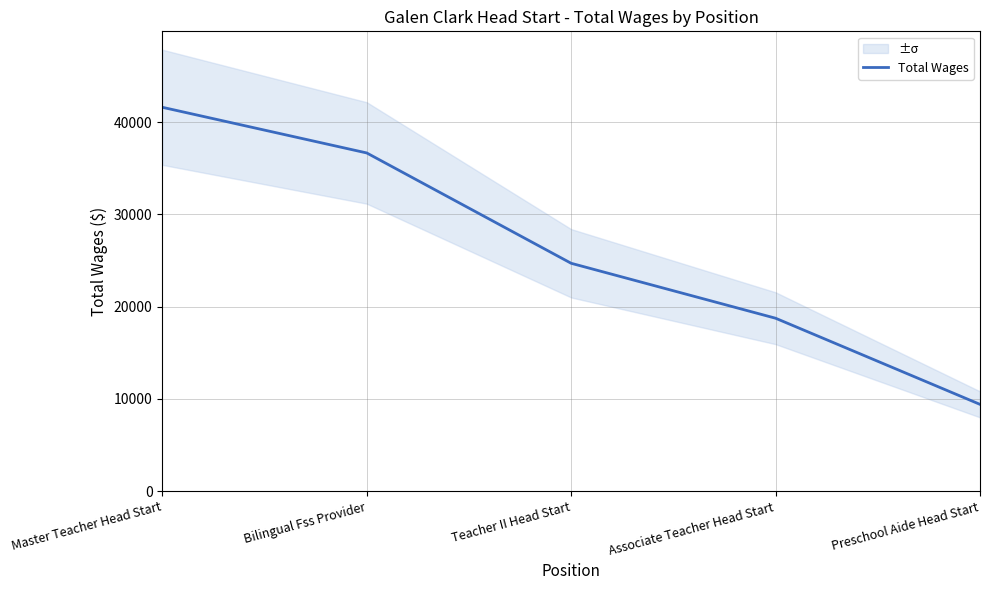

Reading right to left, what are all the values shown in this chart?

Preschool Aide Head Start=9409	Associate Teacher Head Start=18749	Teacher II Head Start=24706	Bilingual Fss Provider=36670	Master Teacher Head Start=41622